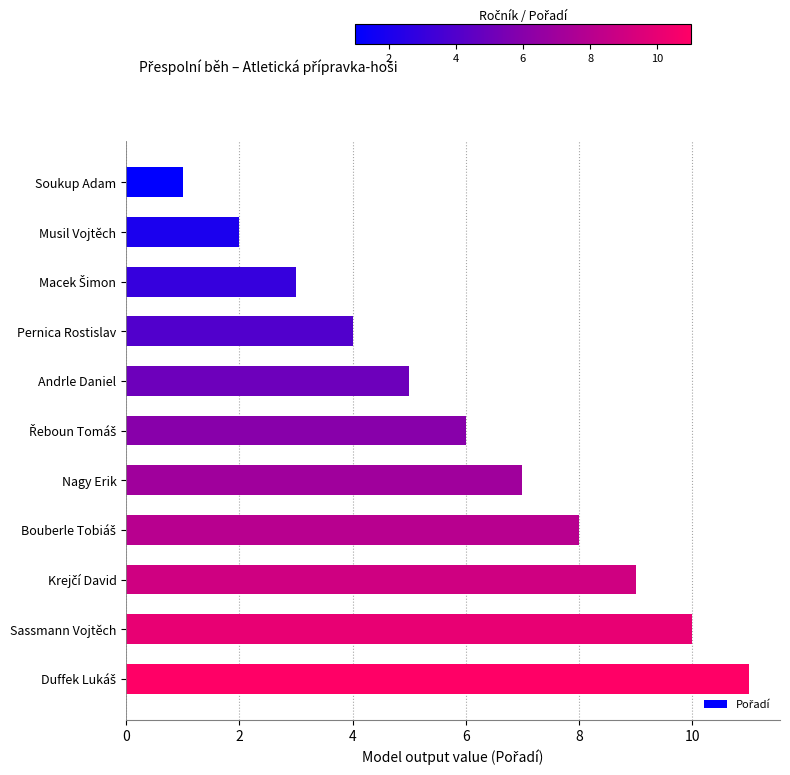

What position from the top is Nagy Erik?

7